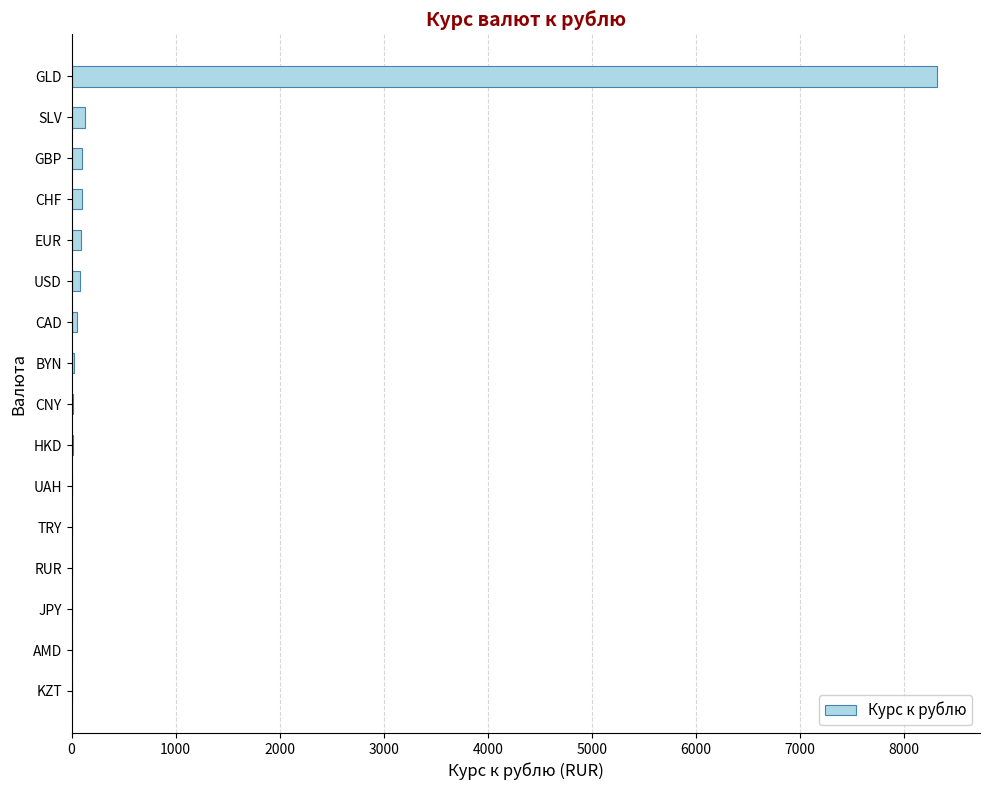

Is it true that the value at GLD is 4898.8?

False